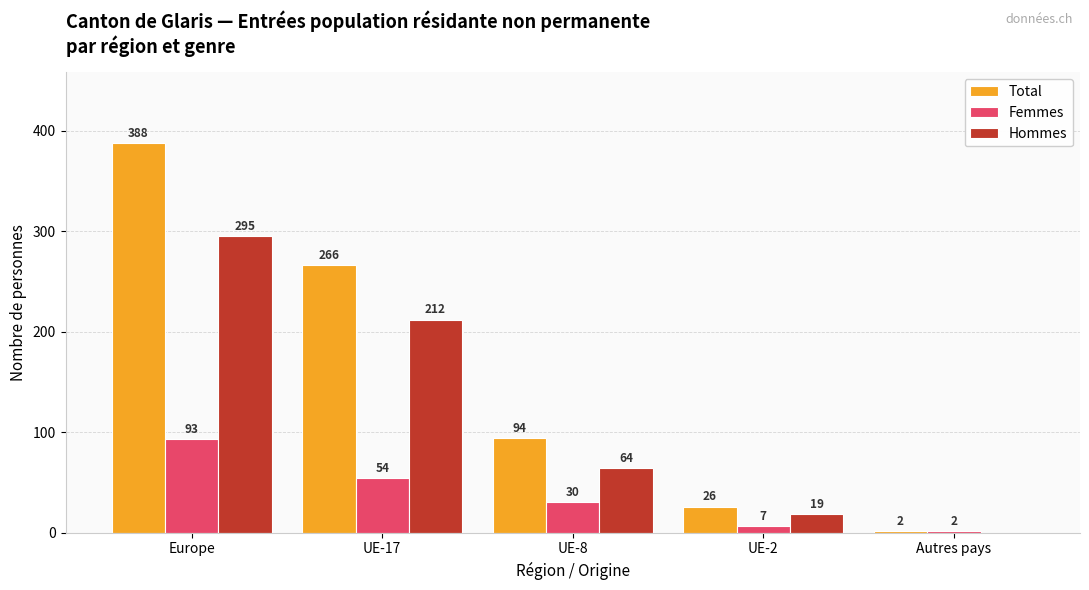

Which series changed the most between Europe and UE-8?

Total